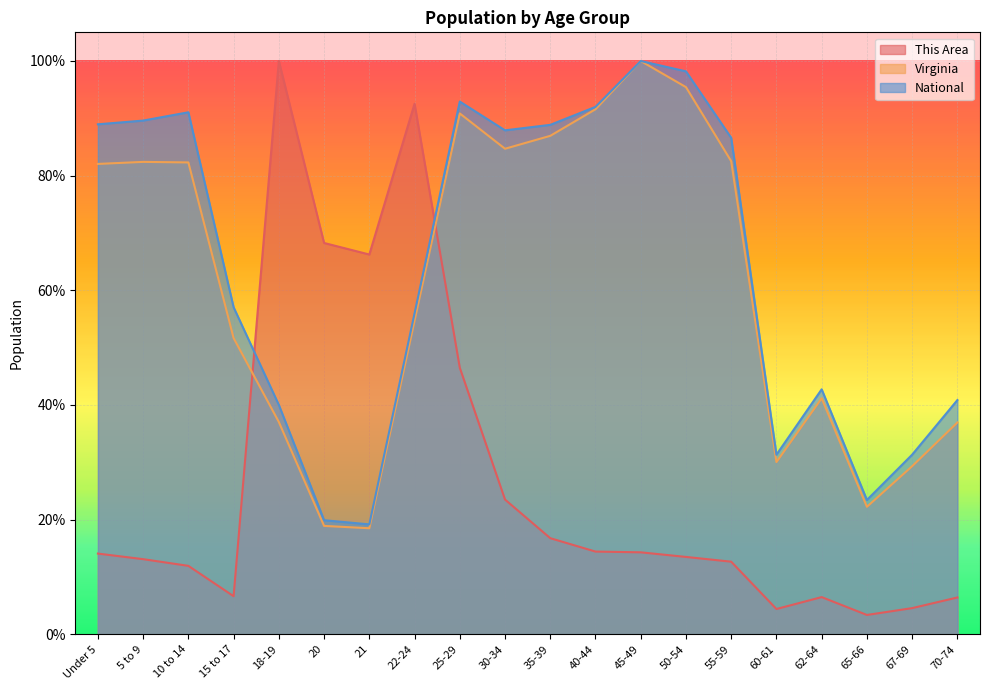

At which category is the sum across all series the highest?

25-29